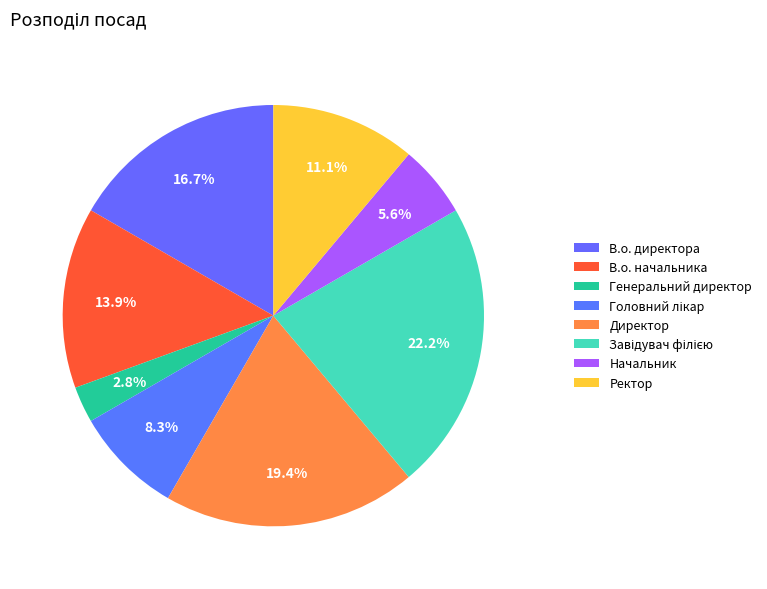

Count the number of slices in the pie.

8